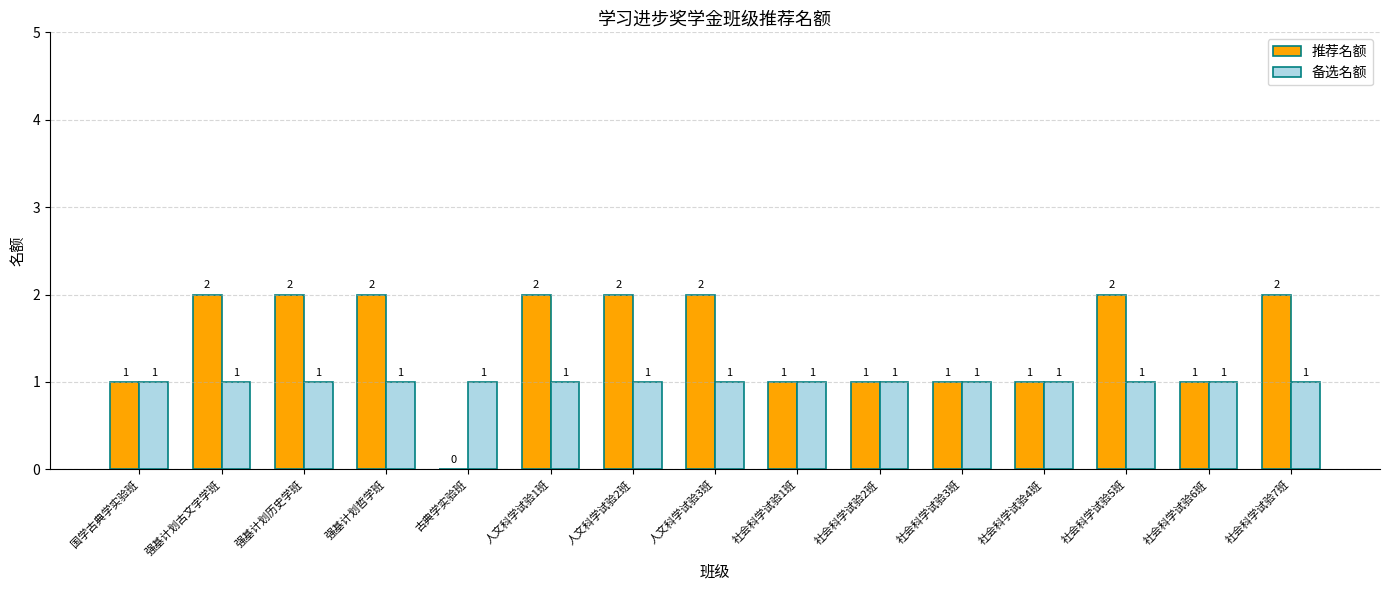

Reading left to right, list all the values displayed in this chart.

推荐名额: 1	2	2	2	0	2	2	2	1	1	1	1	2	1	2
备选名额: 1	1	1	1	1	1	1	1	1	1	1	1	1	1	1